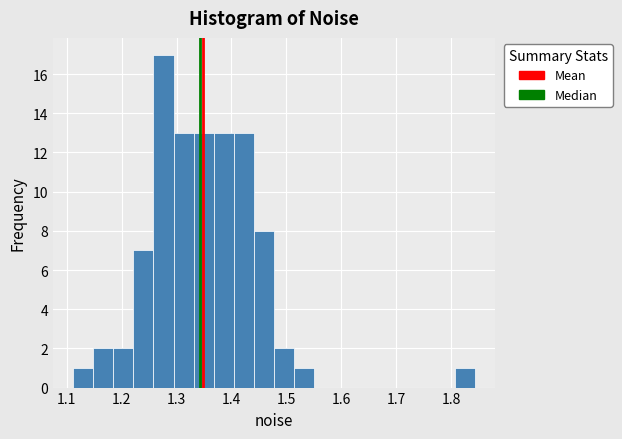

Read against the x-axis, roughly where is the centre of the tallest bar?

1.28